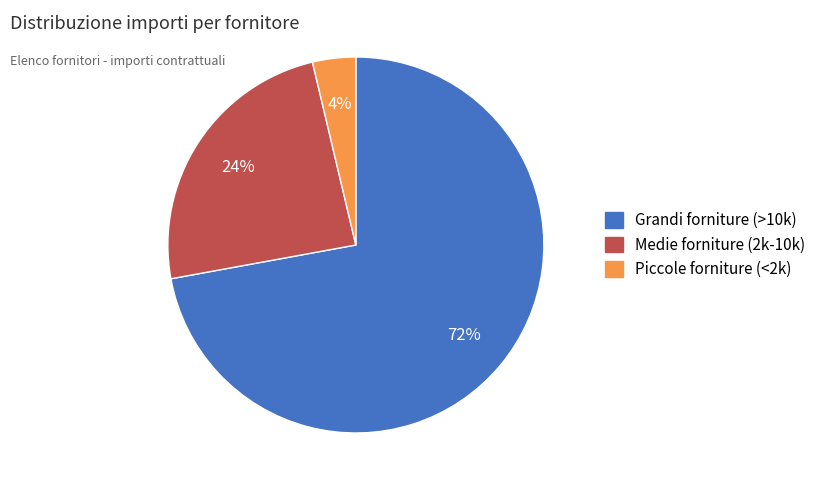

Count the number of slices in the pie.

3